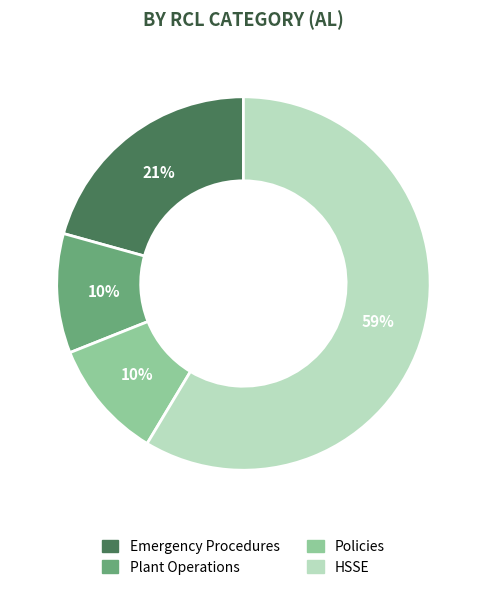

Does any single category account for the majority?

Yes